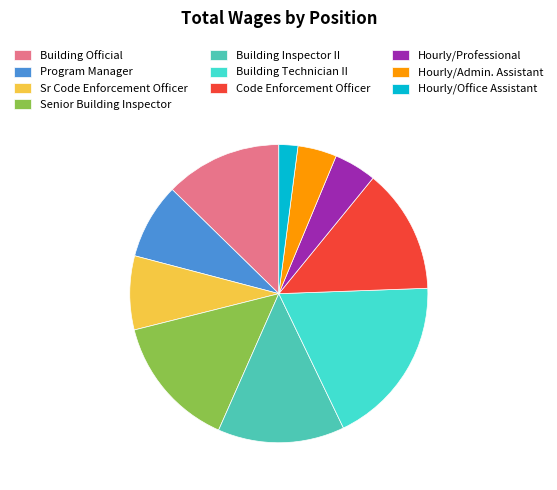

Is it true that Senior Building Inspector is 6% of the pie?

False